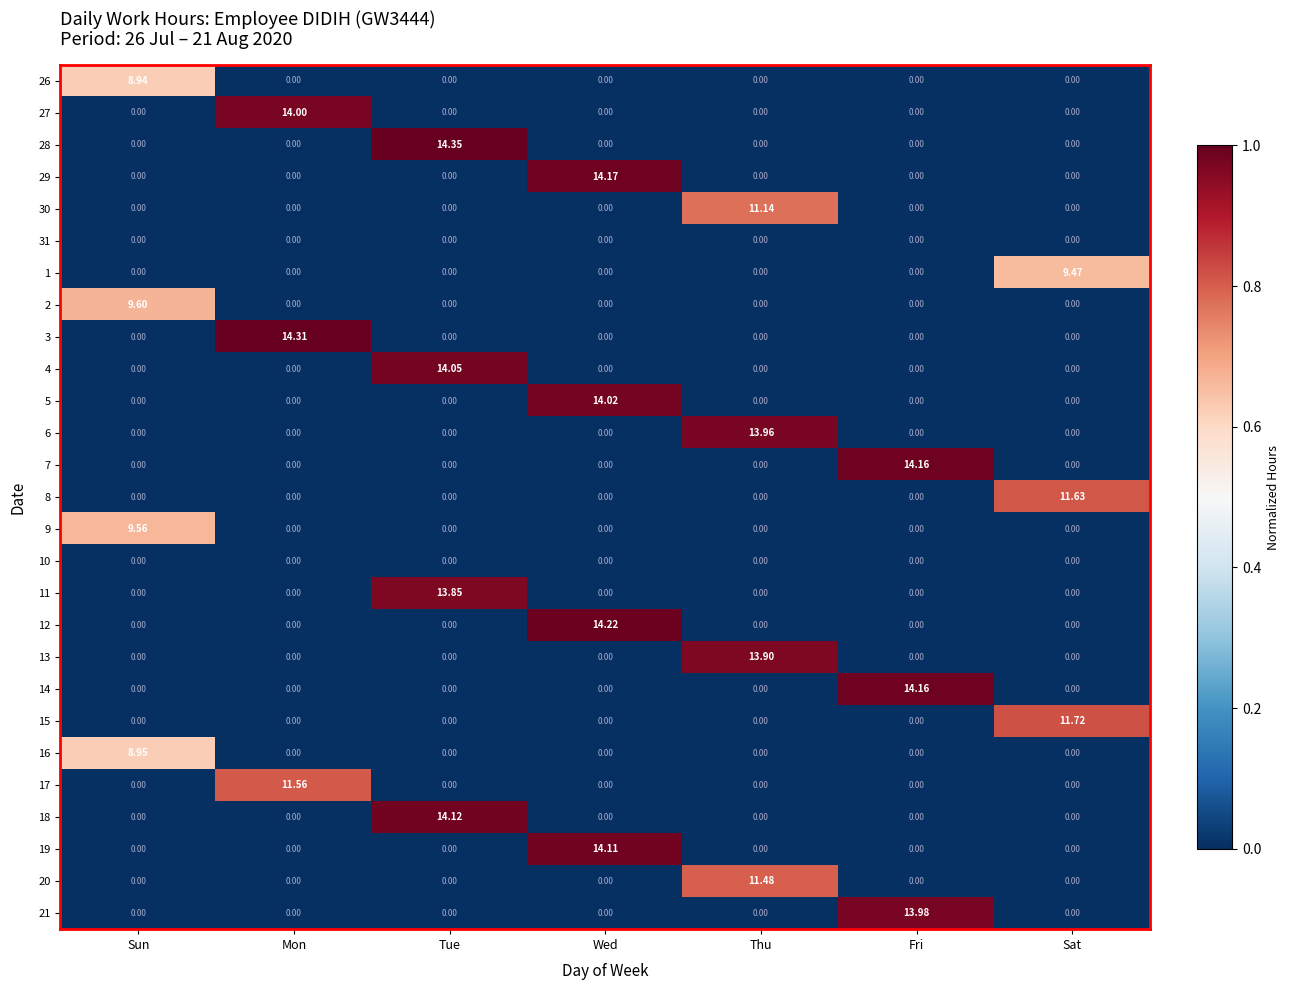

At which category is the sum across all series the highest?

Wed